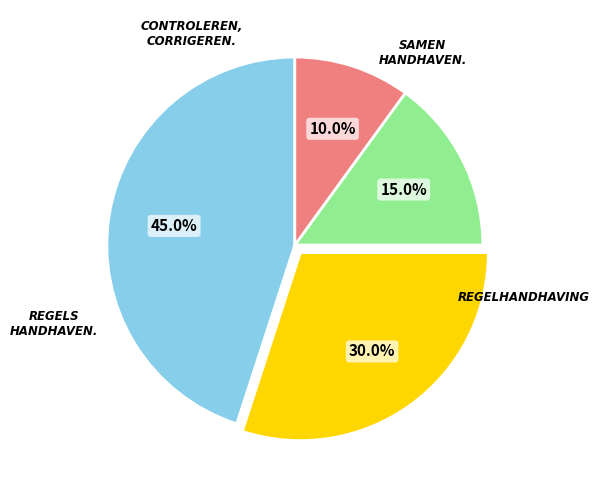

Does any single category account for the majority?

No